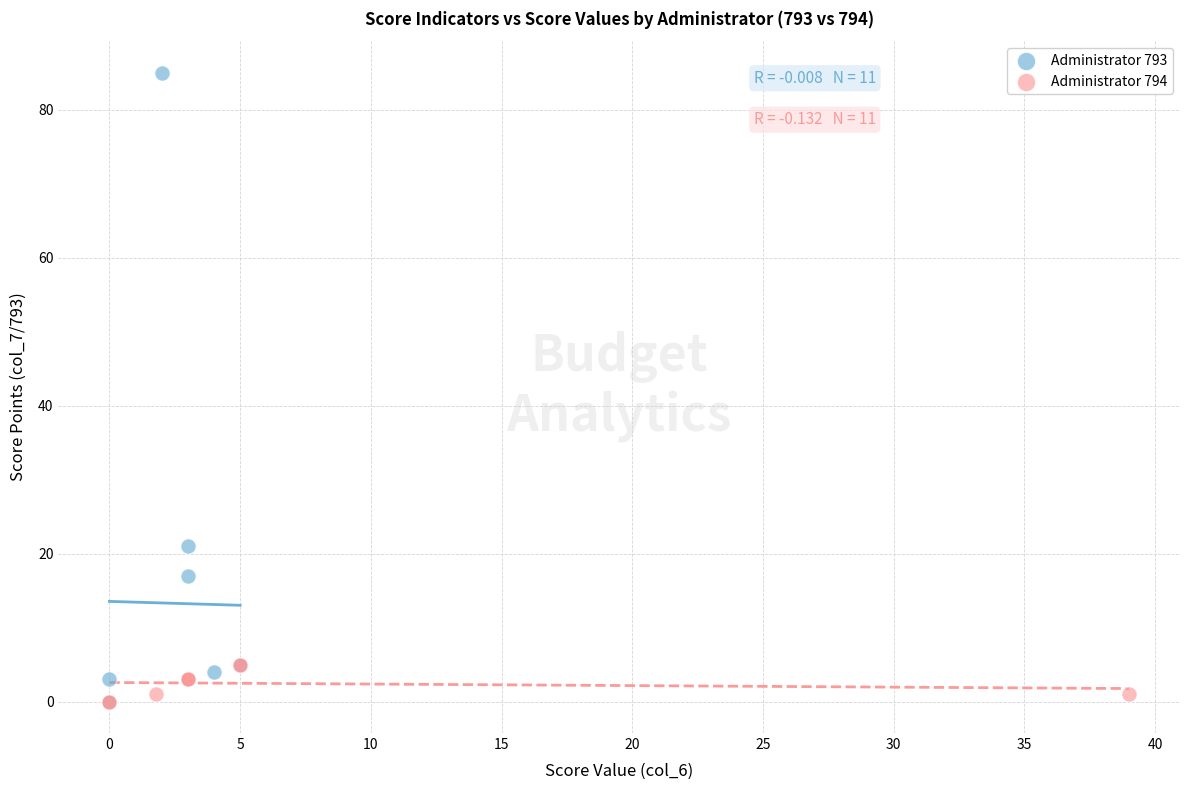

Which series has the largest Y range (max minus min)?

Administrator 793